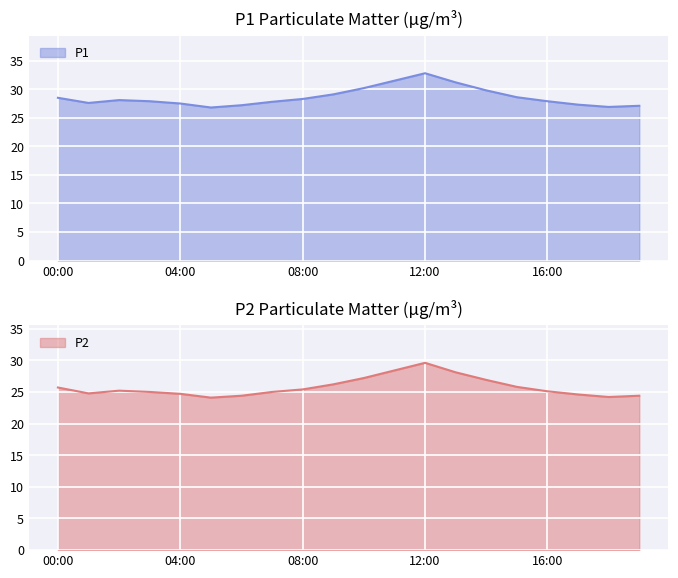

What is the label of the 20th point from the right?

00:00